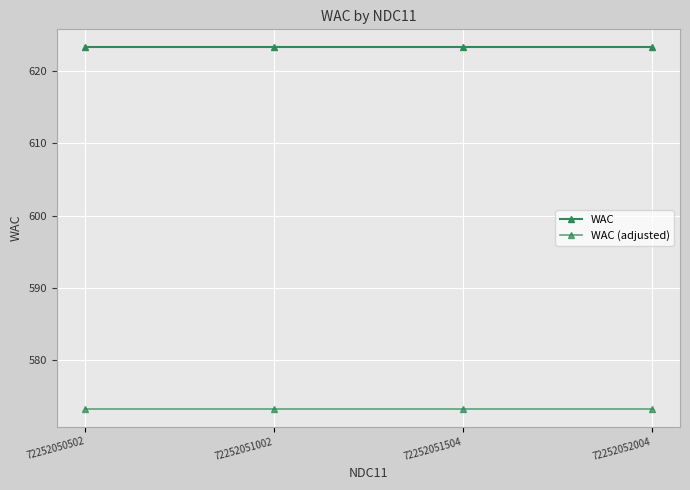

True or false: WAC and WAC (adjusted) intersect in this chart.

False